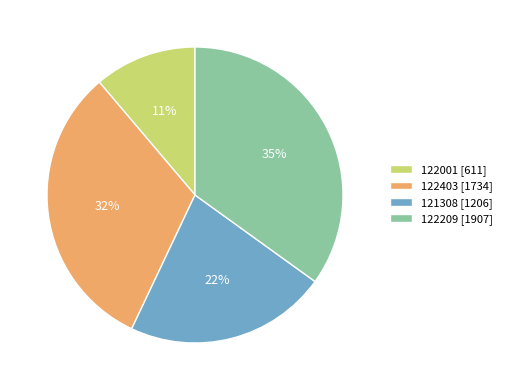

To the nearest percent, what is the combined percentage of 122209 and 121308?

57%